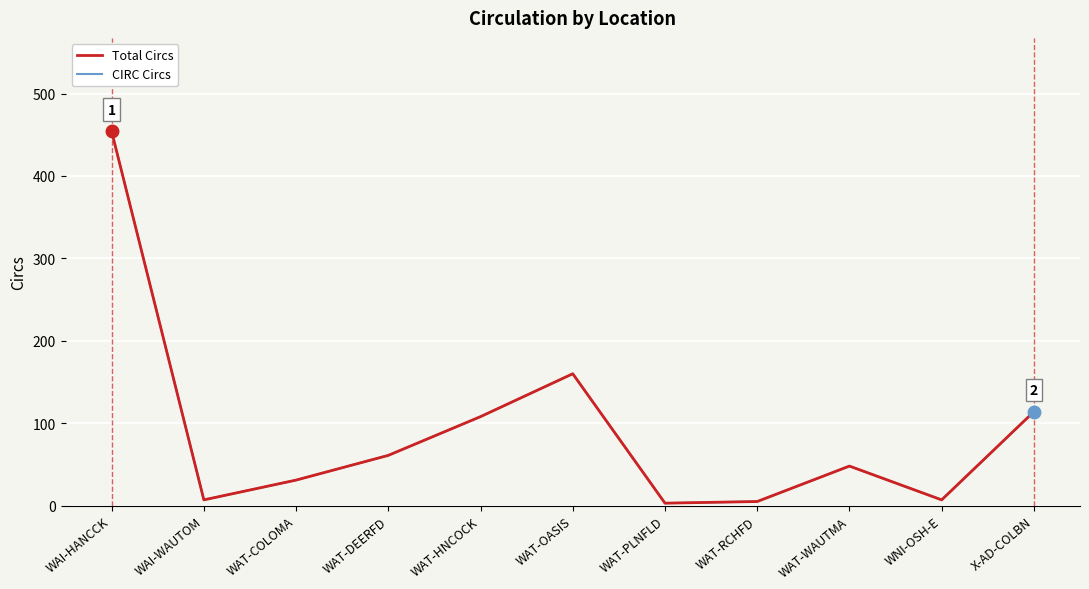

List the series in order of their peak value, lowest first.

Total Circs, CIRC Circs